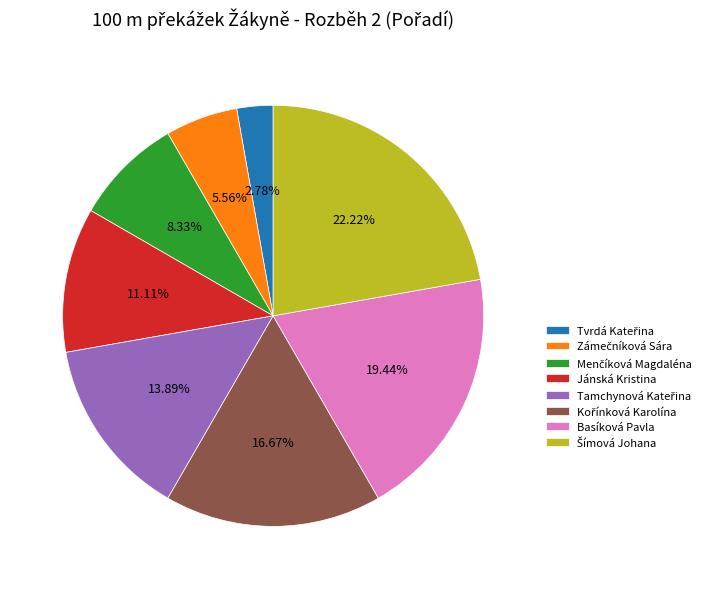

Count the number of slices in the pie.

8